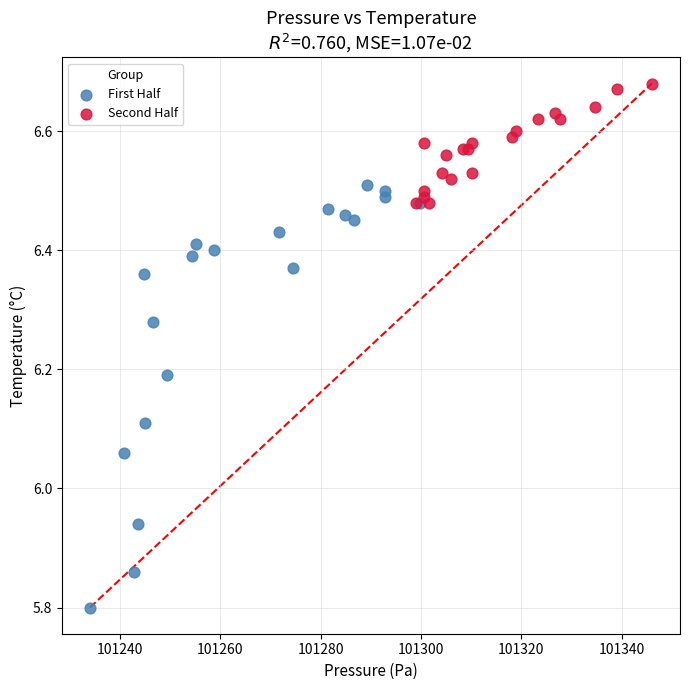

Which series reaches the maximum Y coordinate?

Second Half